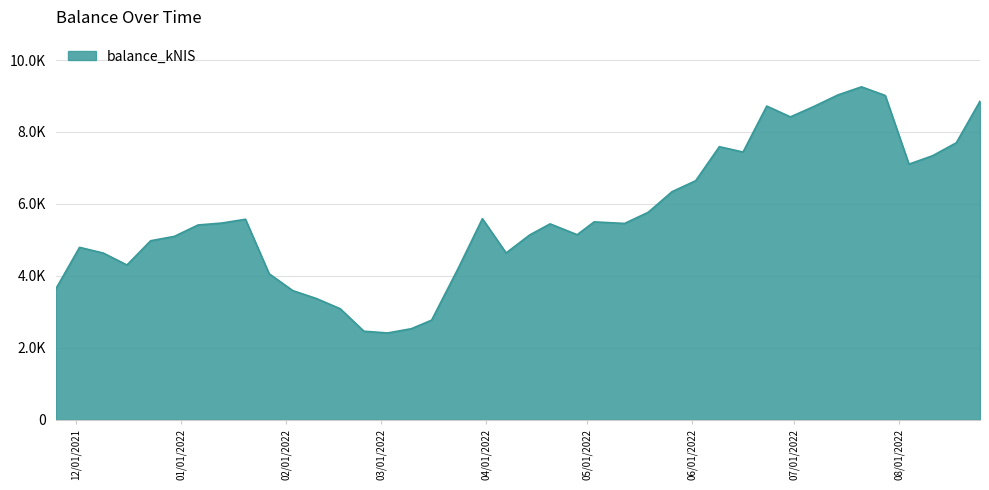

At which label does the data first exceed 5458?

2022-01-13